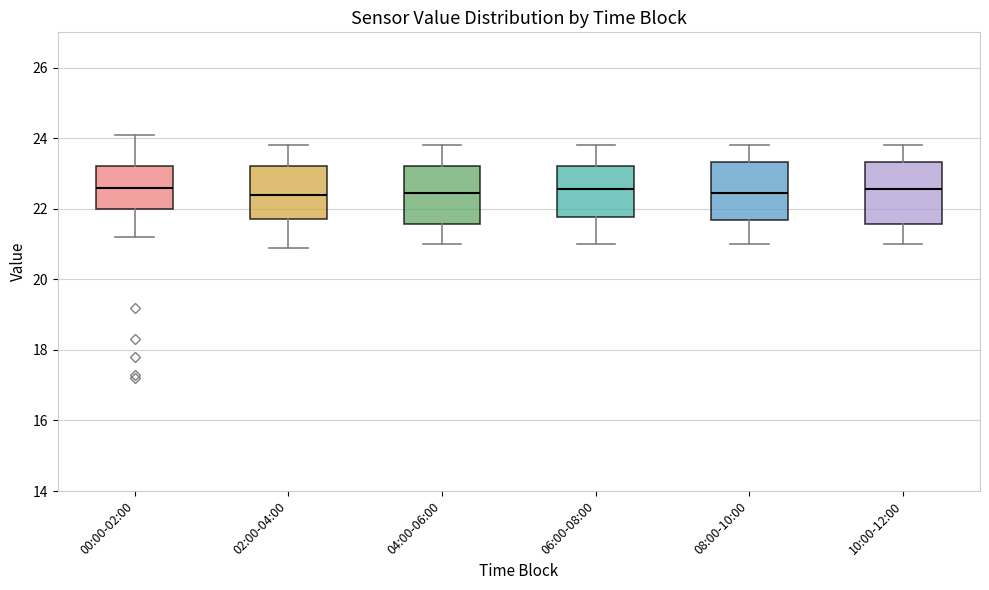

Reading left to right, read every box against the y-axis: the position of its median line, the range the box covers, and the ends of its whiskers. The values are not printed on the chart, so give them approximately, as read against the axis.

00:00-02:00: median 22.6, box 22.0 to 23.2, whiskers 21.2 to 24.2
02:00-04:00: median 22.4, box 21.8 to 23.2, whiskers 21.0 to 23.8
04:00-06:00: median 22.4, box 21.6 to 23.2, whiskers 21.0 to 23.8
06:00-08:00: median 22.6, box 21.8 to 23.2, whiskers 21.0 to 23.8
08:00-10:00: median 22.4, box 21.6 to 23.4, whiskers 21.0 to 23.8
10:00-12:00: median 22.6, box 21.6 to 23.4, whiskers 21.0 to 23.8